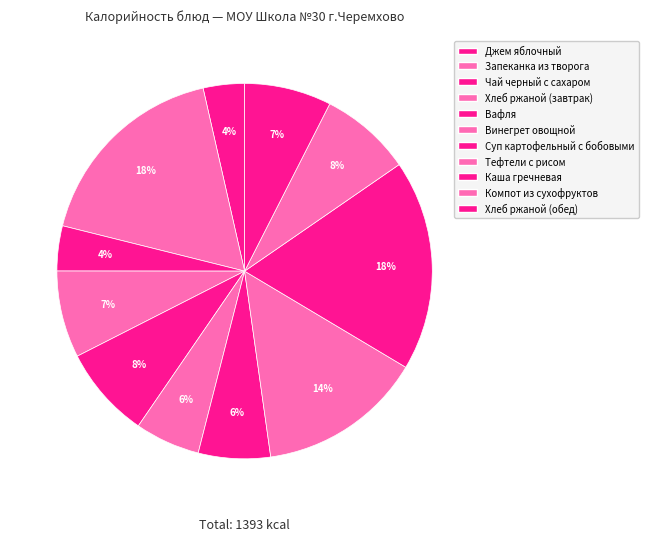

How many slices are in this pie chart?

11